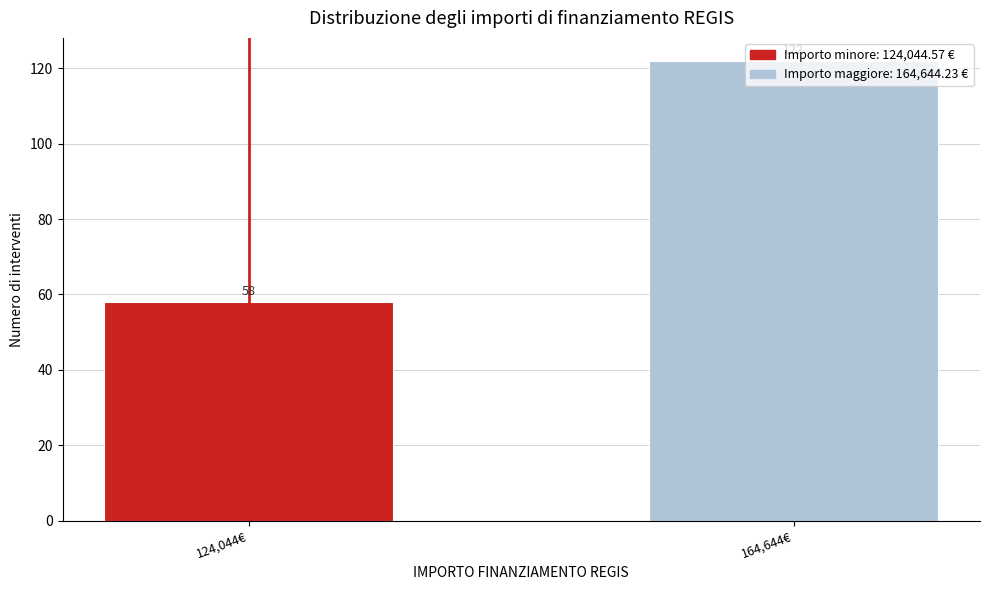

Rank the categories by value from highest to lowest.

164,644€, 124,044€